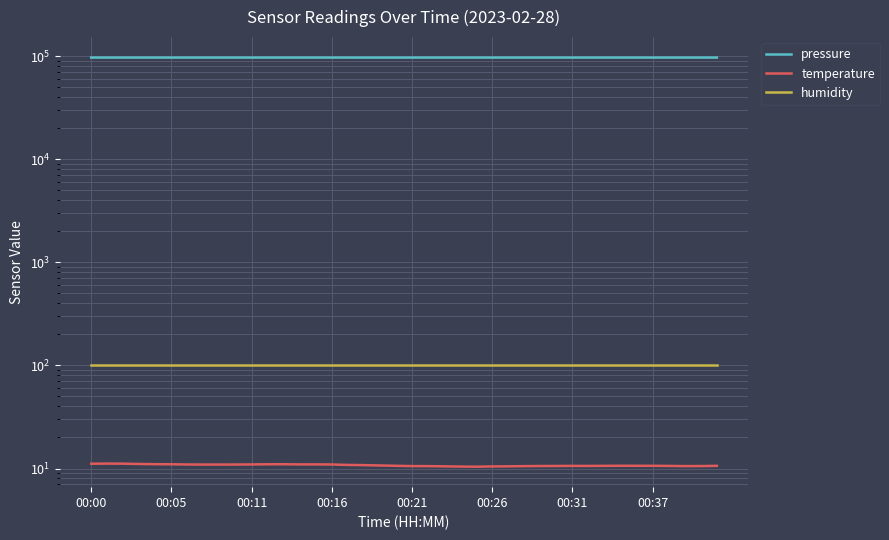

The value of temperature at 28 is 17.5. True or false?

False